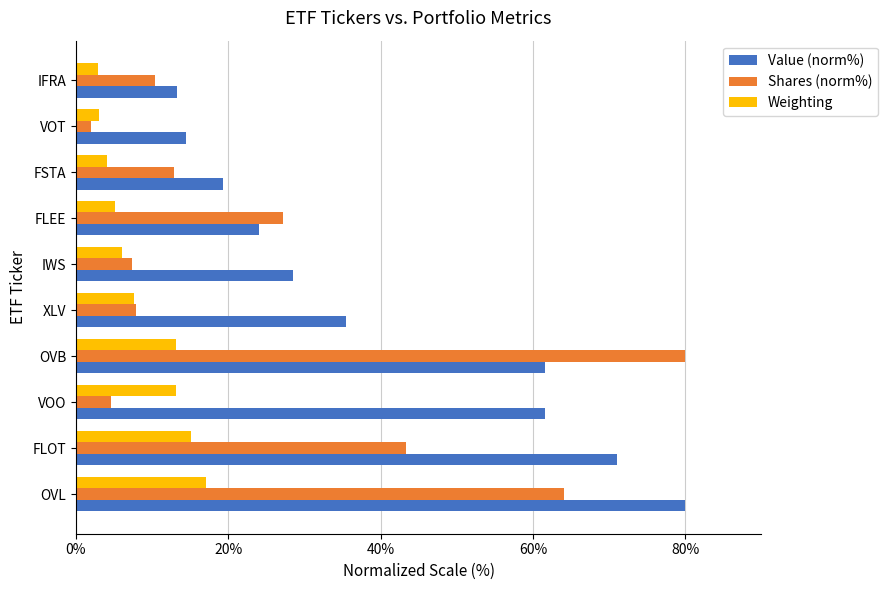

What value does the Weighting series have at OVL?

17.1